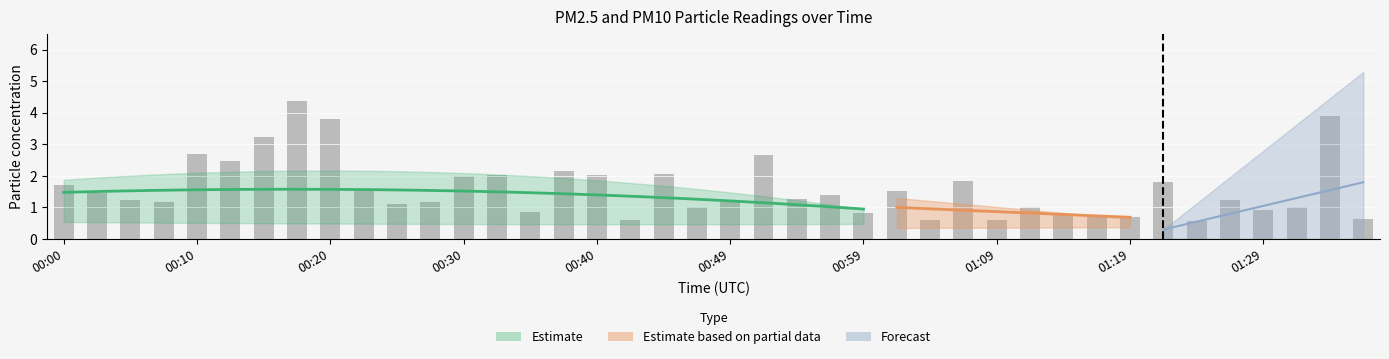

Reading left to right, extract all data points from this chart.

00:00=1.7	00:03=1.5	00:05=1.2	00:08=1.2	00:10=2.7	00:13=2.5	00:15=3.2	00:18=4.4	00:20=3.8	00:23=1.6	00:25=1.1	00:27=1.2	00:30=2.0	00:32=2.0	00:35=0.9	00:37=2.2	00:40=2.0	00:42=0.6	00:45=2.1	00:47=1.0	00:49=1.2	00:52=2.7	00:54=1.3	00:57=1.4	00:59=0.8	01:02=1.5	01:04=0.6	01:07=1.8	01:09=0.6	01:11=1.0	01:14=0.8	01:16=0.7	01:19=0.7	01:21=1.8	01:24=0.6	01:26=1.2	01:29=0.9	01:31=1.0	01:33=3.9	01:36=0.6